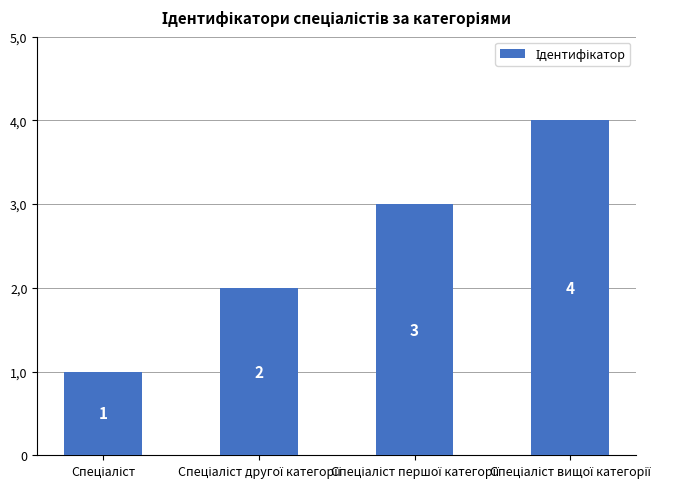

Reading left to right, extract all data points from this chart.

Спеціаліст=1	Спеціаліст другої категорії=2	Спеціаліст першої категорії=3	Спеціаліст вищої категорії=4